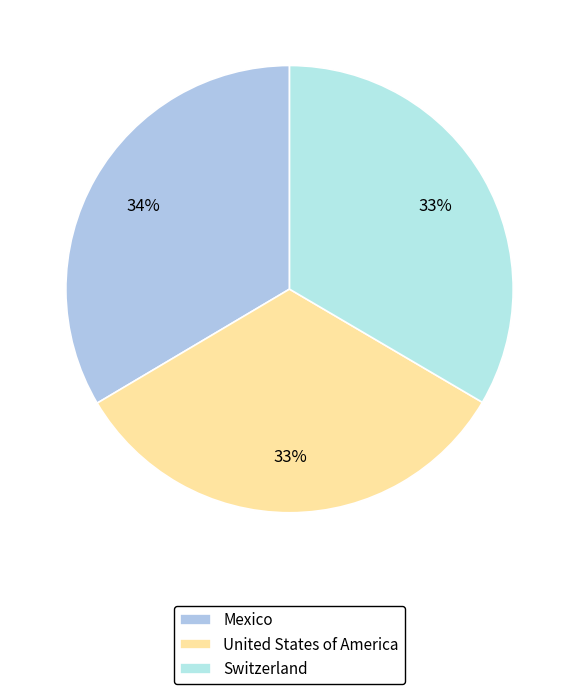

Count the number of slices in the pie.

3